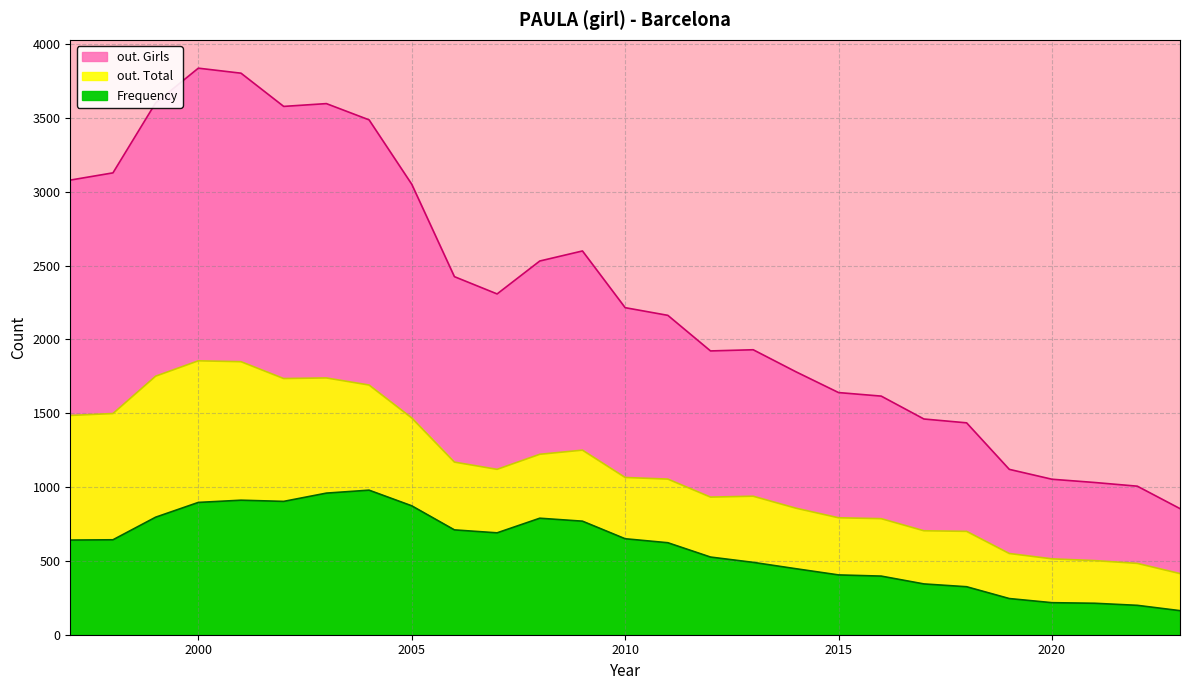

At which category is the sum across all series the highest?

2000